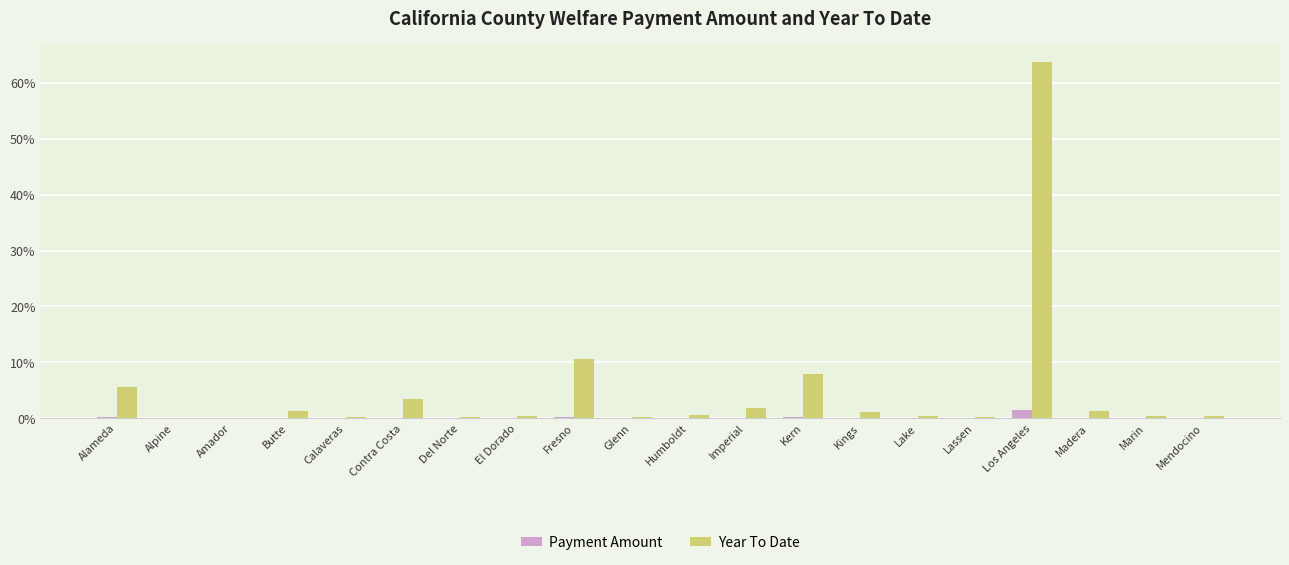

True or false: Payment Amount has a value of 0.0 at Imperial.

True